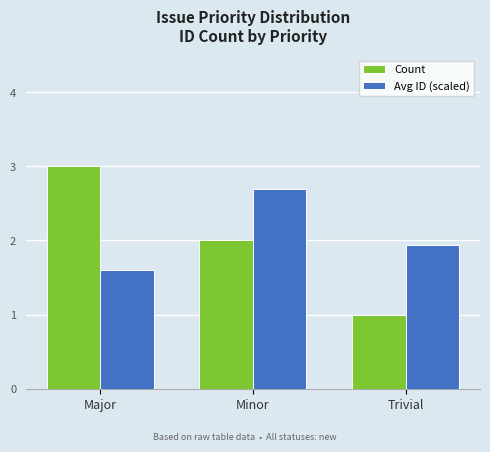

What is the sum of all Count values?

6.0